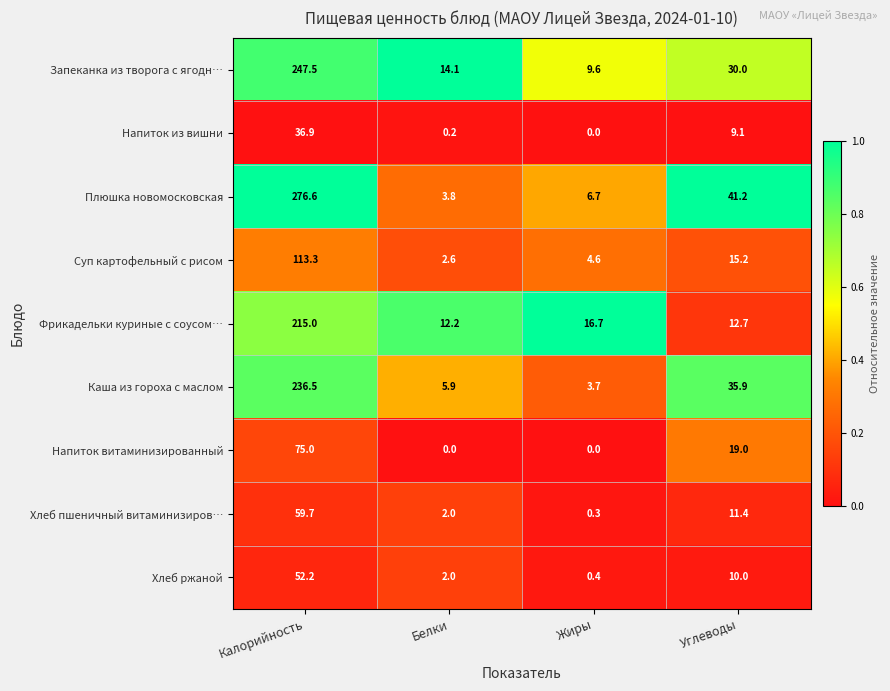

Count the number of data series in this chart.

9